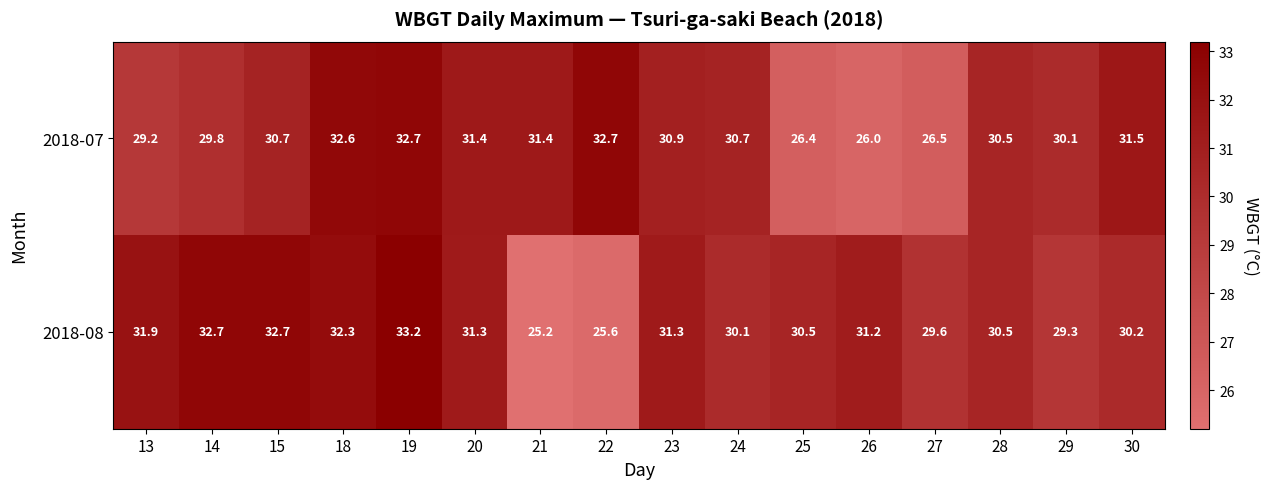

What is the average value of the 2018-08 series?

30.5